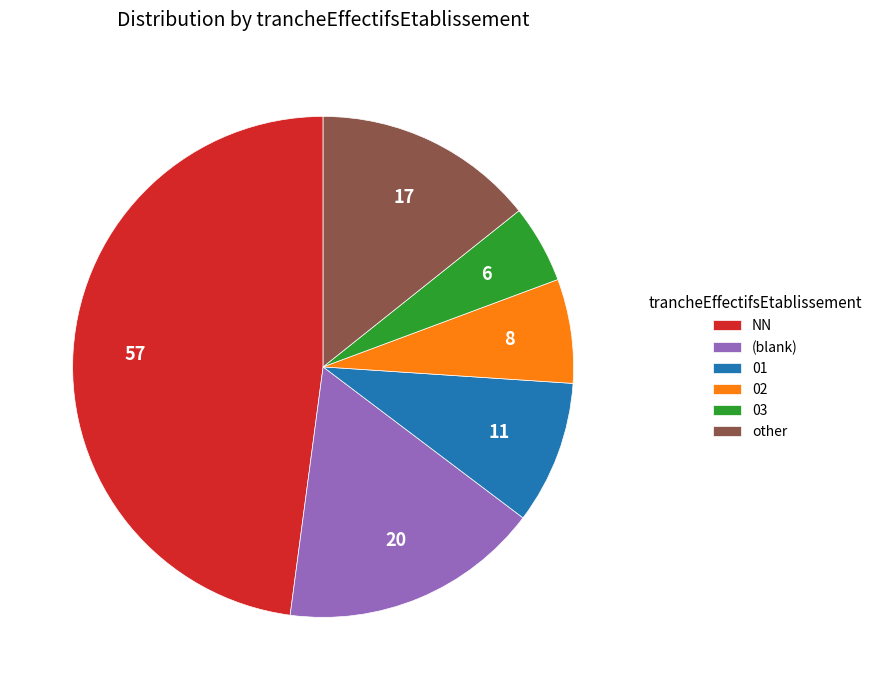

The 03 slice represents 14% of the pie. True or false?

False